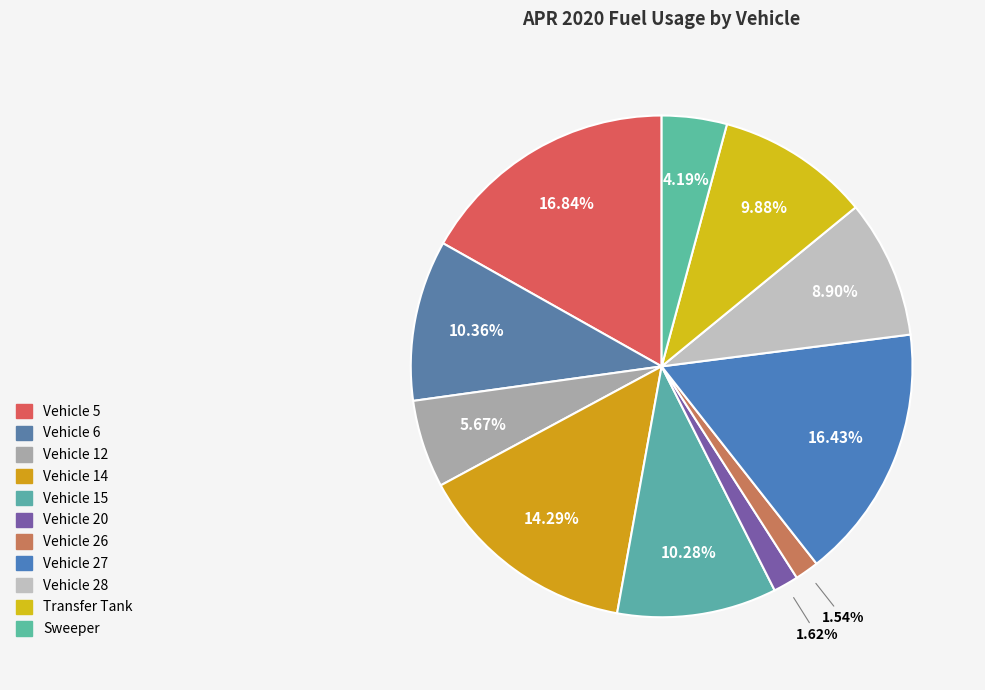

What portion of the pie excludes Vehicle 27?

83.6%